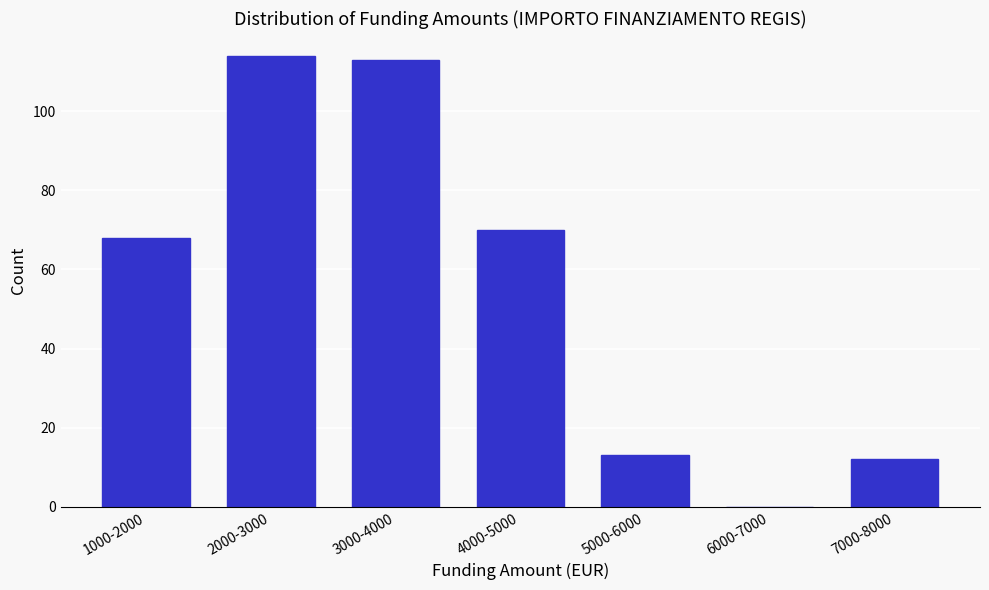

Reading left to right, extract all data points from this chart.

1000-2000=68	2000-3000=114	3000-4000=113	4000-5000=70	5000-6000=13	6000-7000=0	7000-8000=12